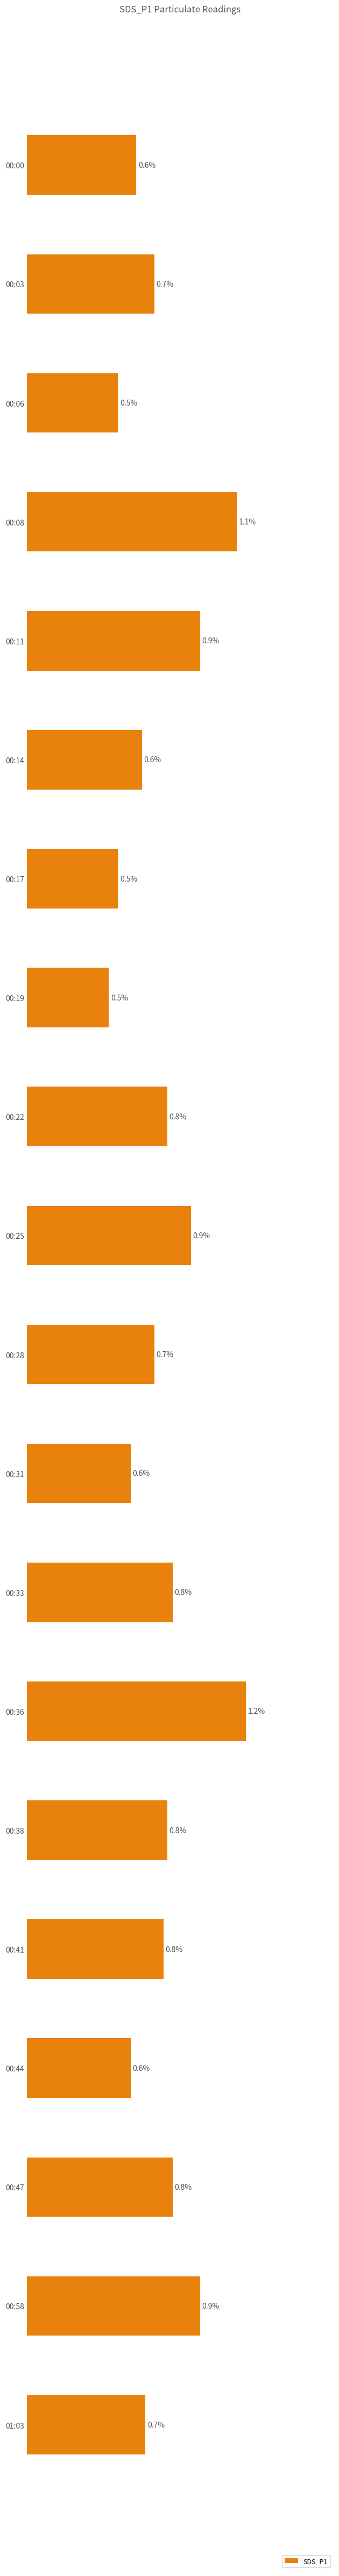

Which has a higher value, 00:41 or 00:25?

00:25